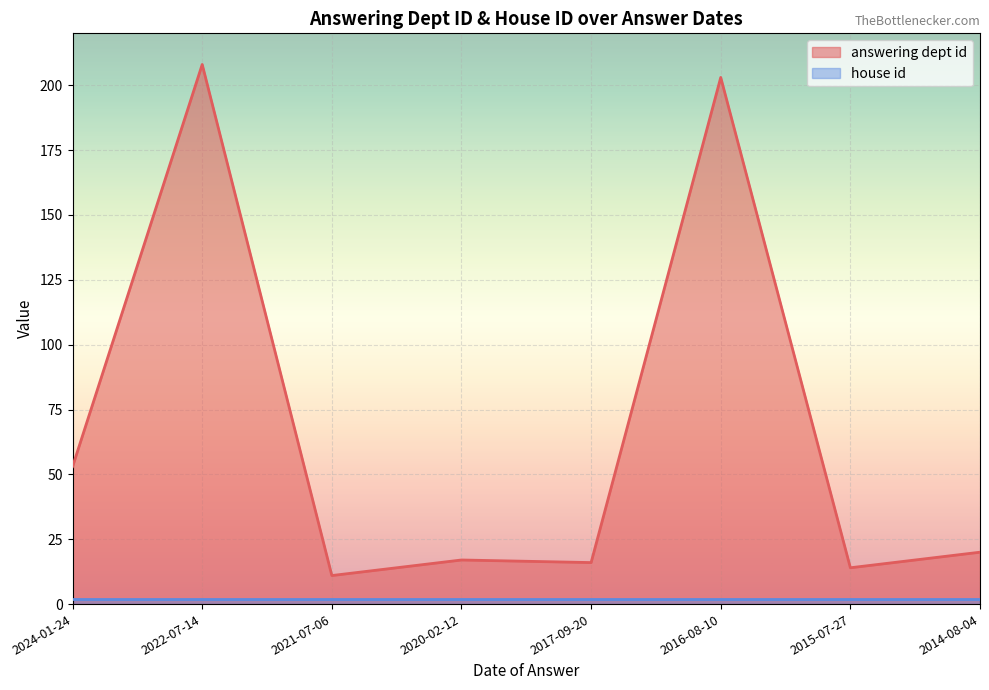

The chart shows a value of 3 at 2021-07-06. True or false?

False